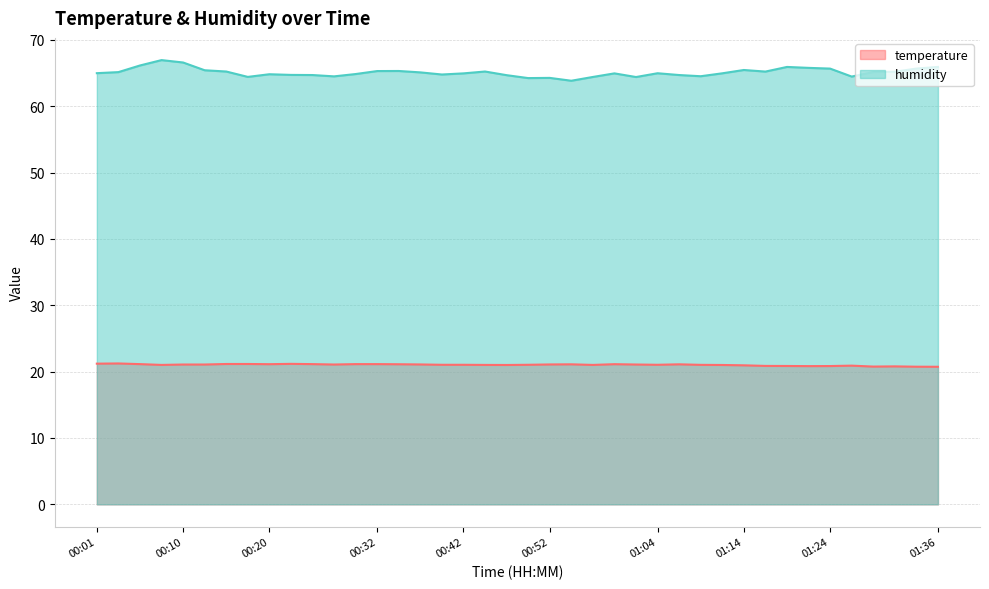

At which label is temperature closest to 20?

01:36